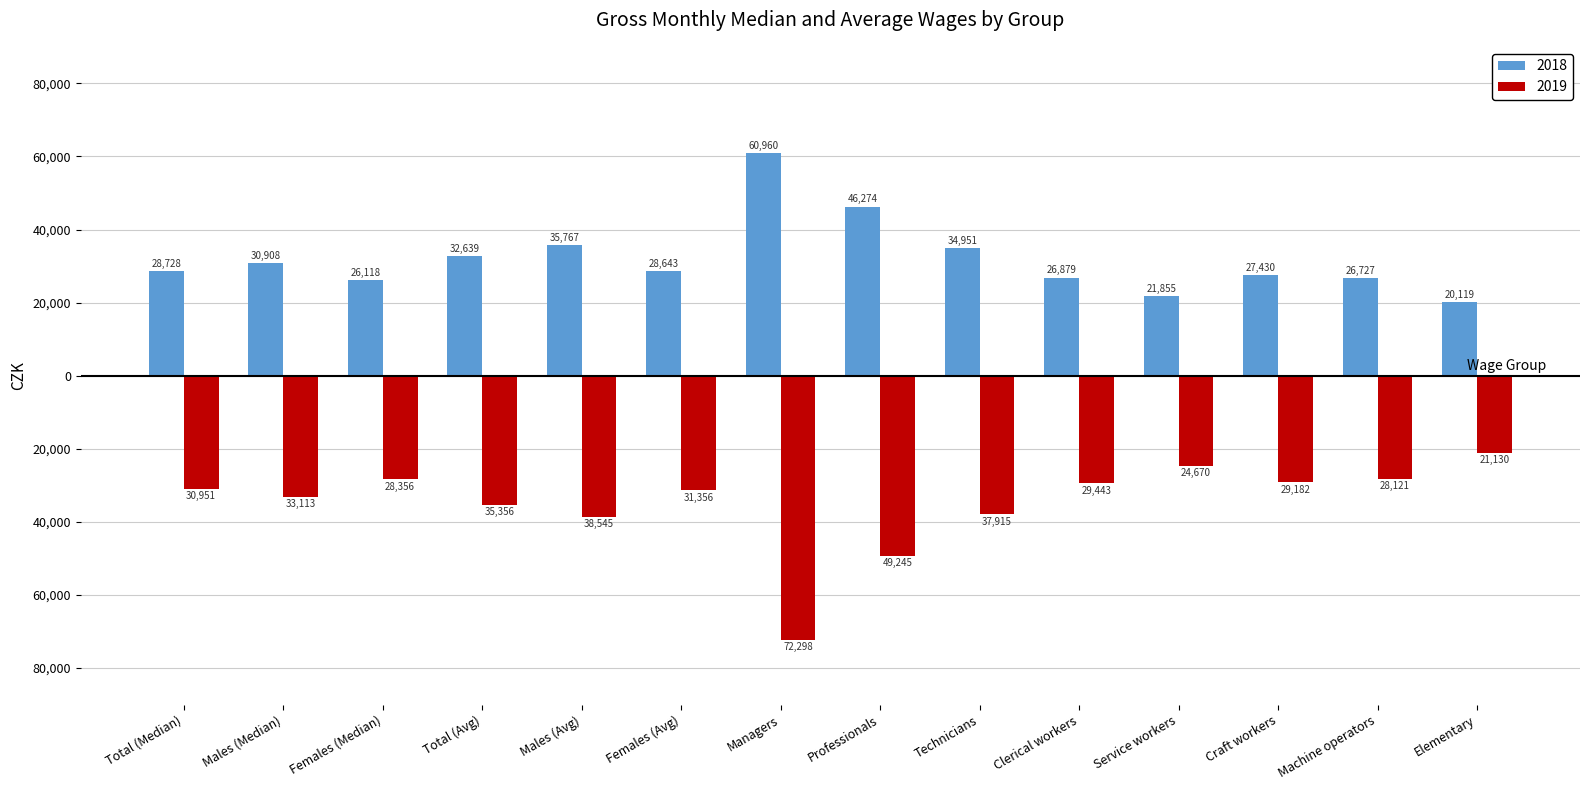

What are all the series names shown in the legend?

2018, 2019